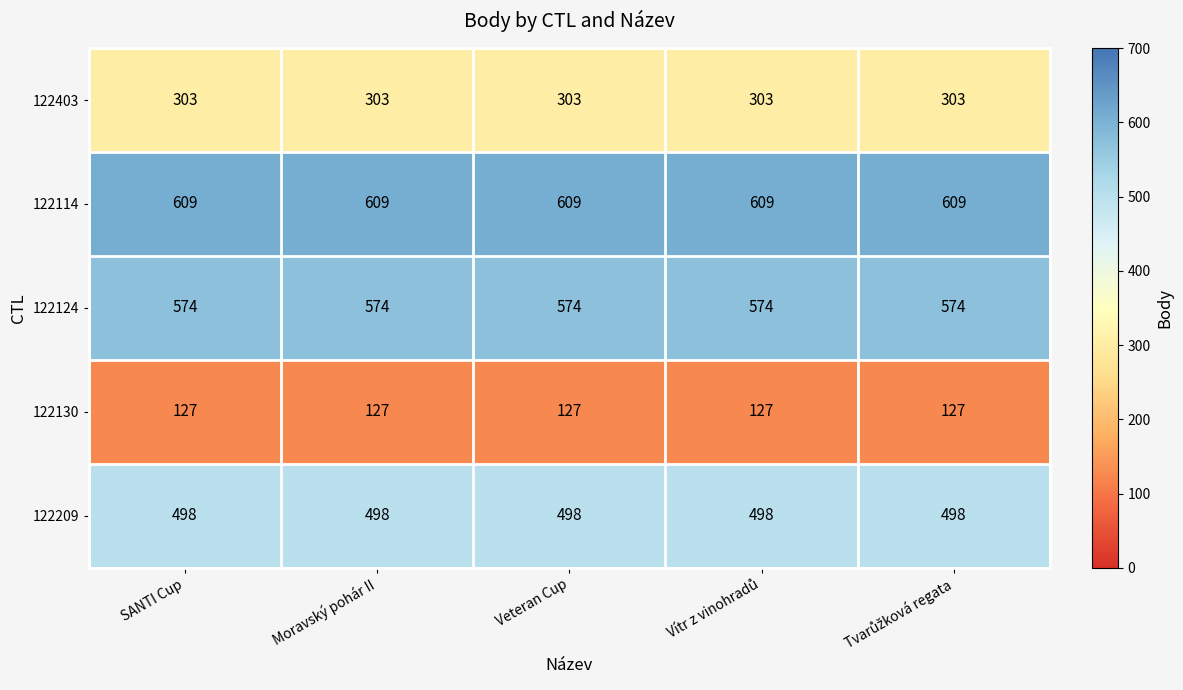

At how many categories does at least one series exceed 245?

5